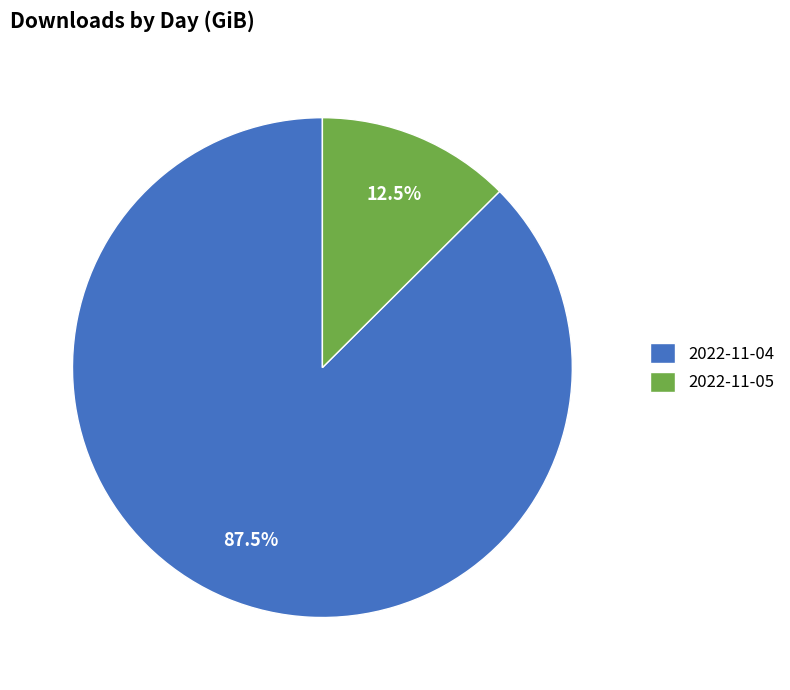

What is the largest slice in the pie chart?

2022-11-04